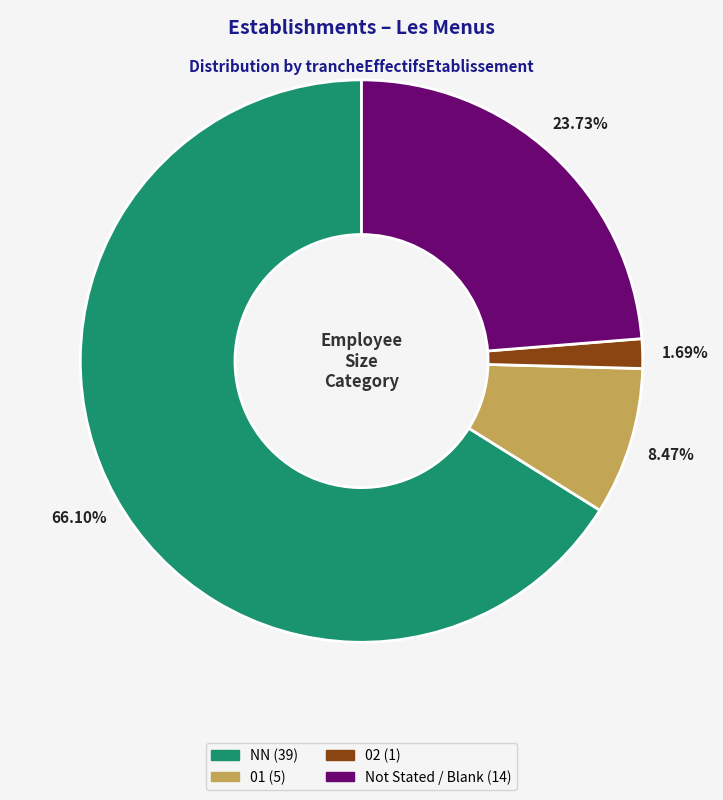

Is there a majority slice in this chart?

Yes